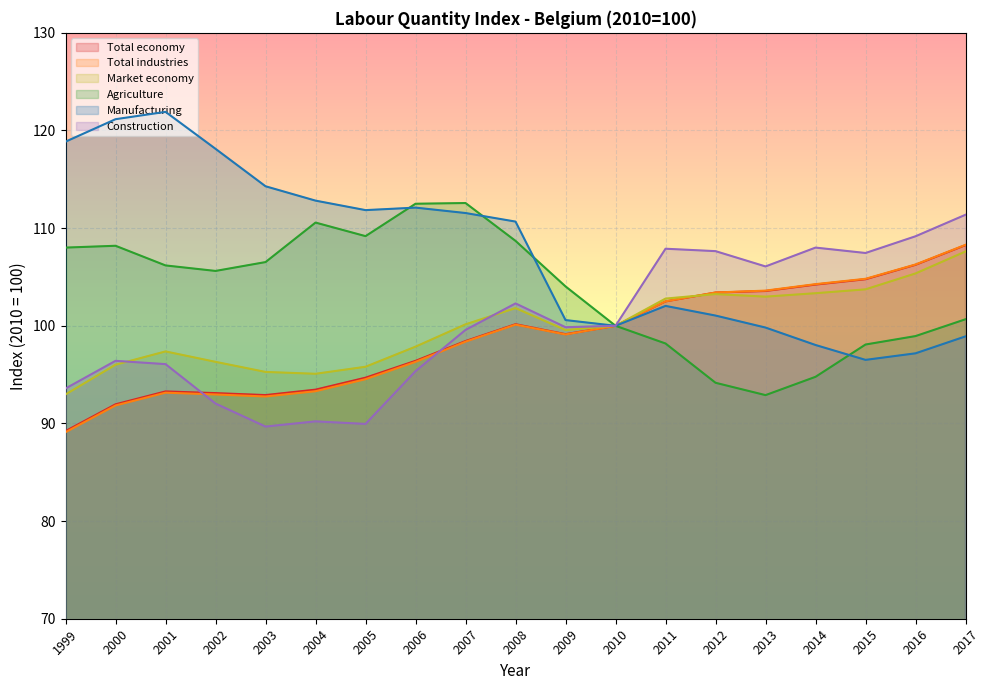

Which series has the widest spread of values?

Manufacturing